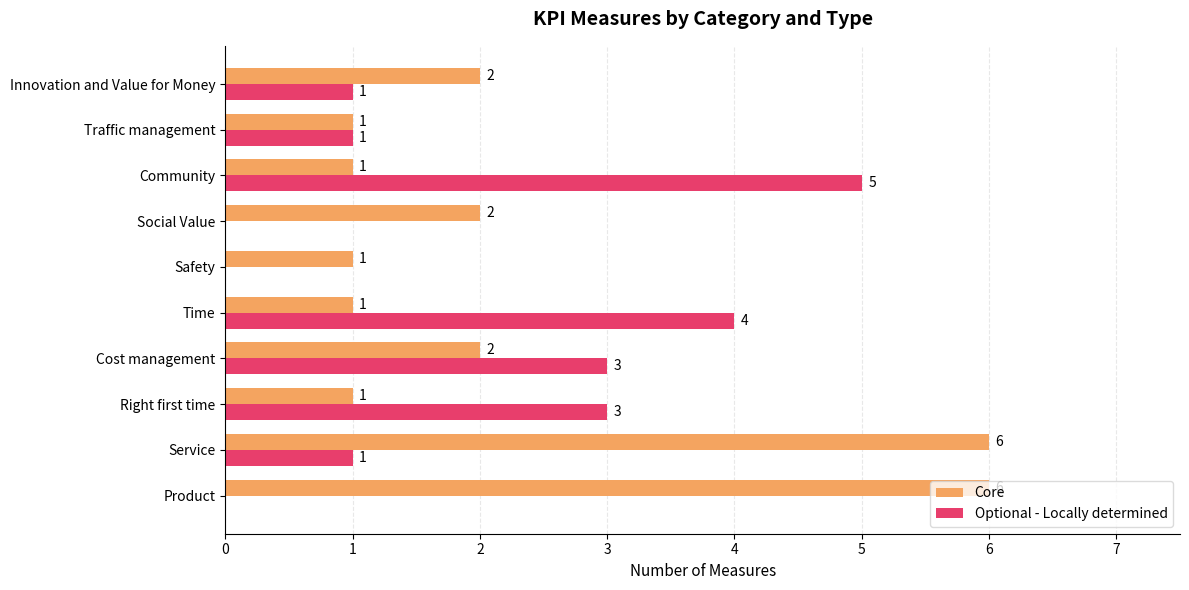

How many Core values are between 1 and 2?

8